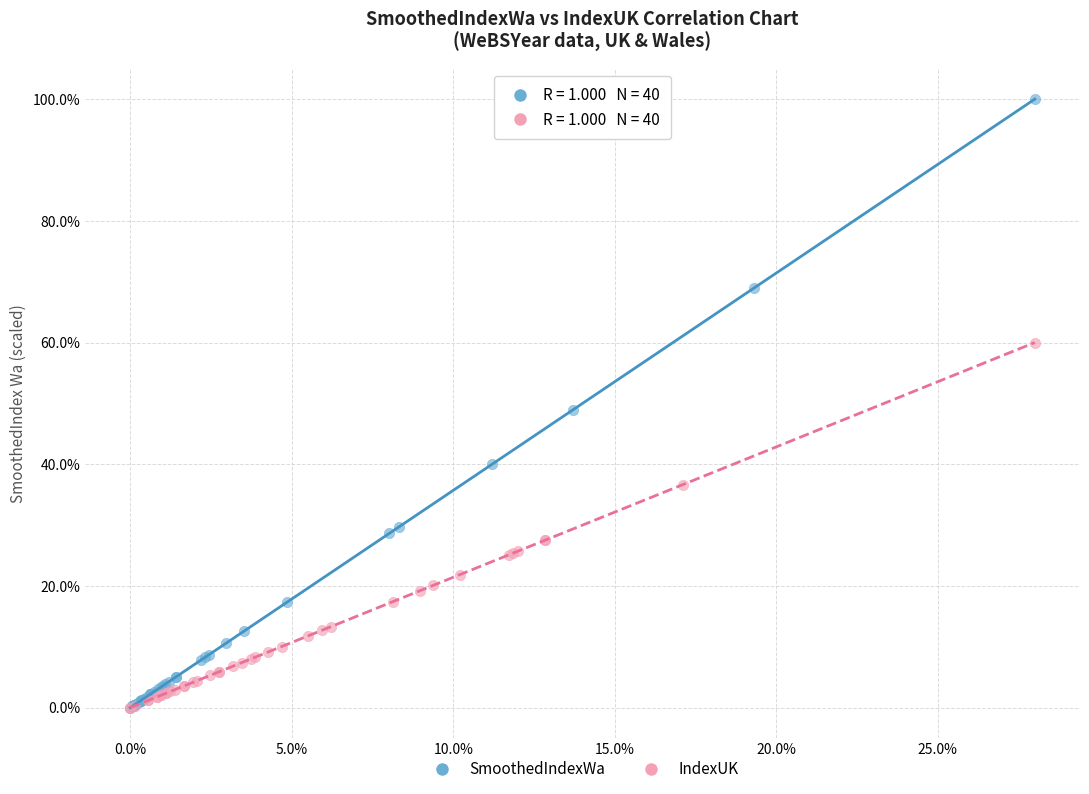

What are all the series names shown in the legend?

SmoothedIndexWa, IndexUK